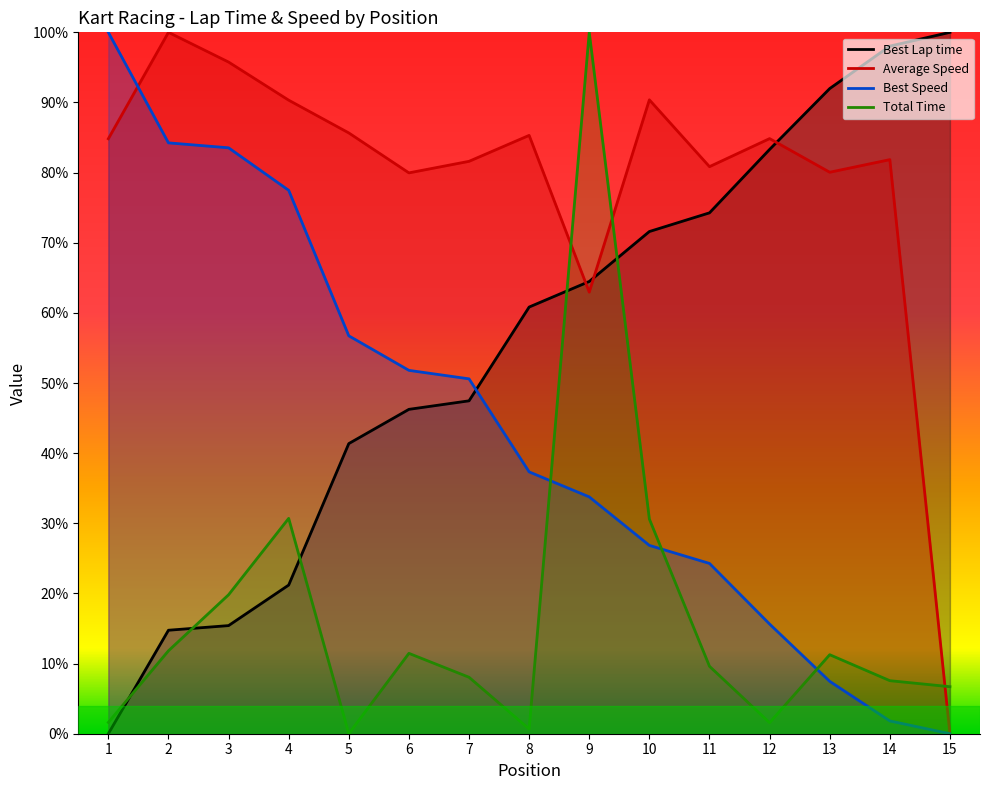

True or false: Best Speed and Average Speed intersect in this chart.

True